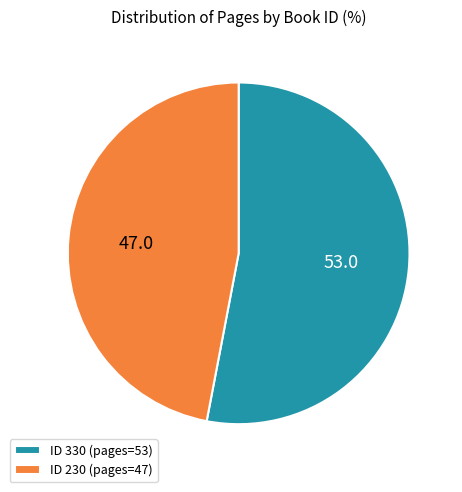

What is the ratio of the value at ID 330 (pages=53) to the value at ID 230 (pages=47)?

1.1